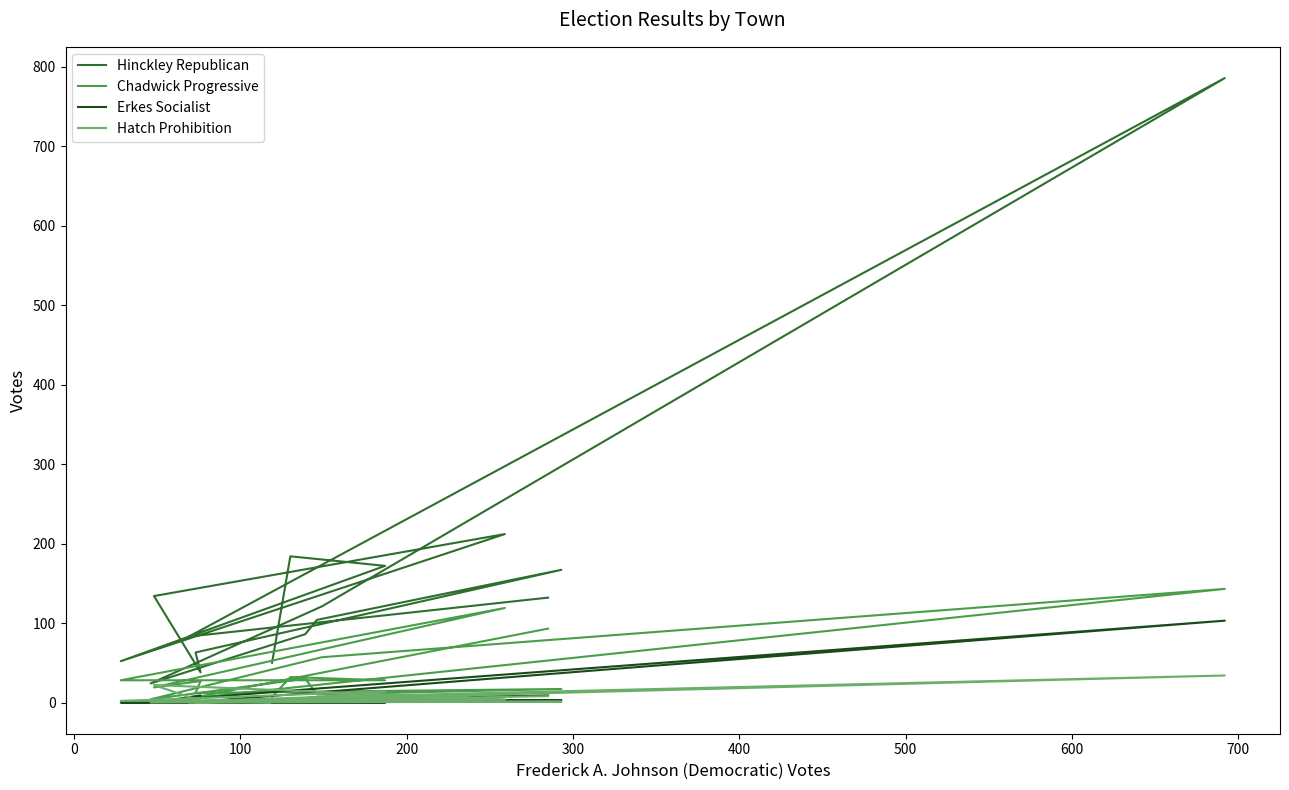

What position from the right is 100?

14